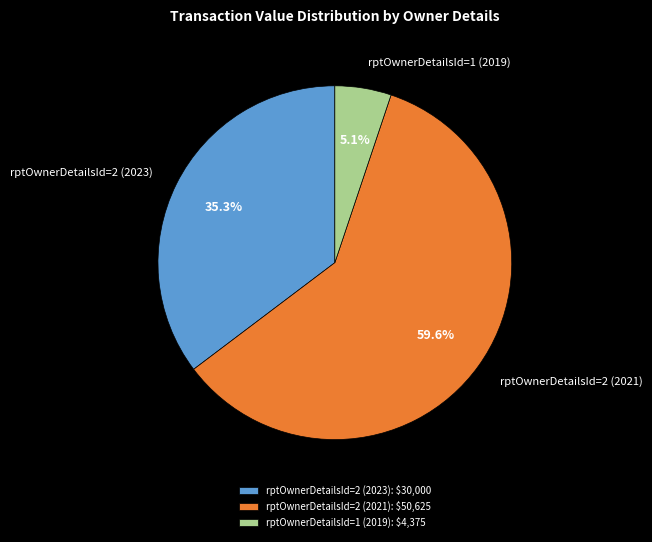

To the nearest percent, what is the difference between the largest and smallest slice percentages?

54%